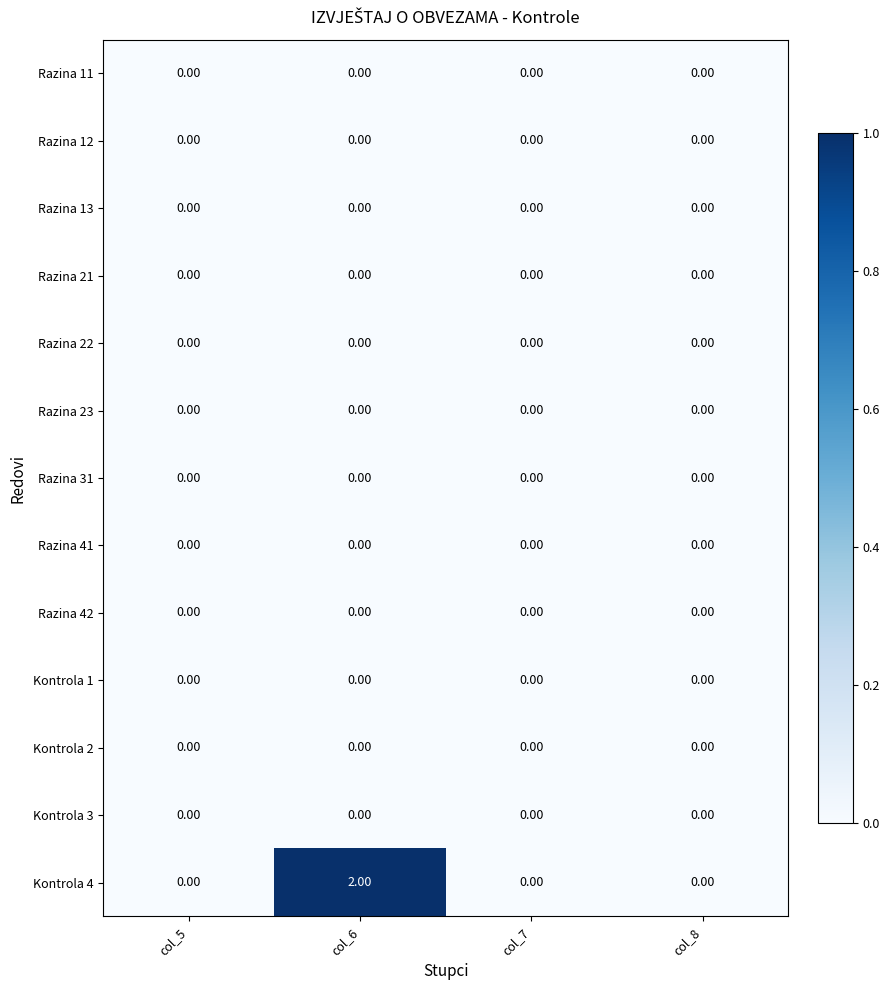

What is the total value across all series at col_6?

2